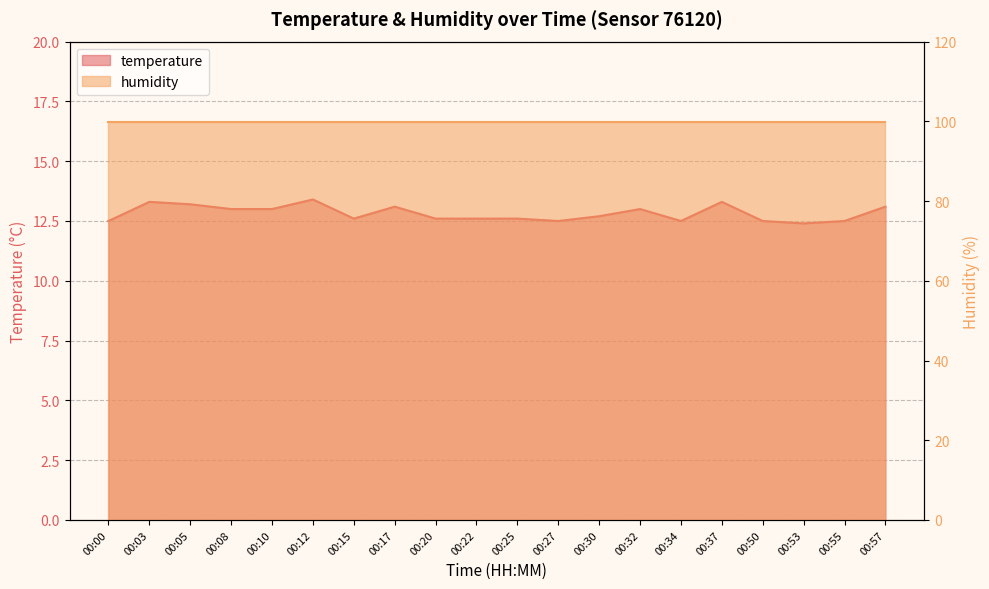

Between 00:17 and 00:32, which is larger?

00:17